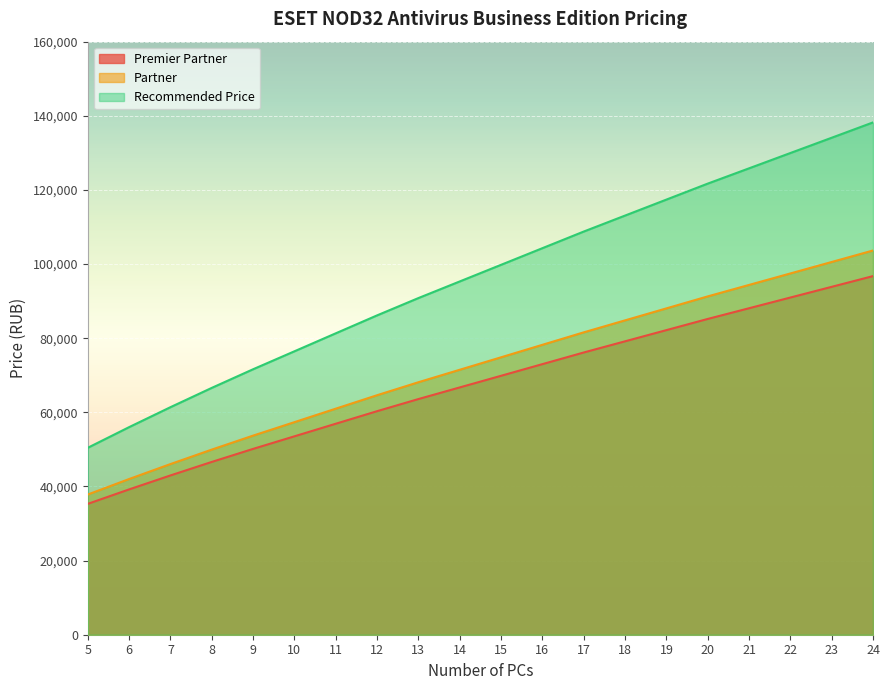

Which category has the lowest value across all series?

5